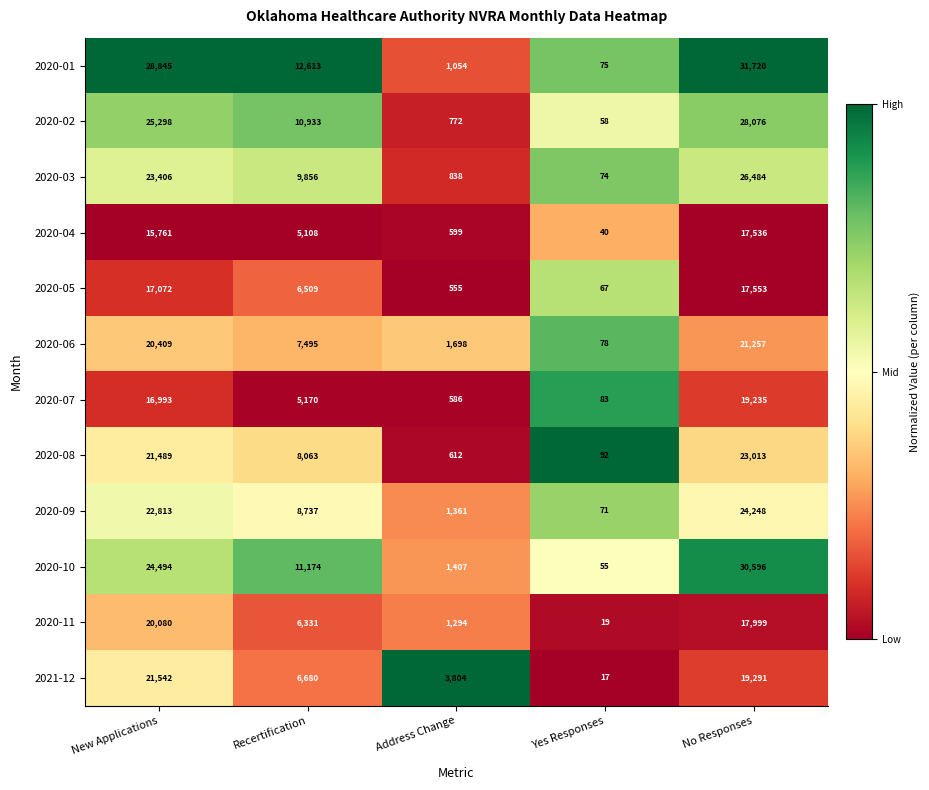

Where is 2020-03 nearest to the value 13279?

Recertification